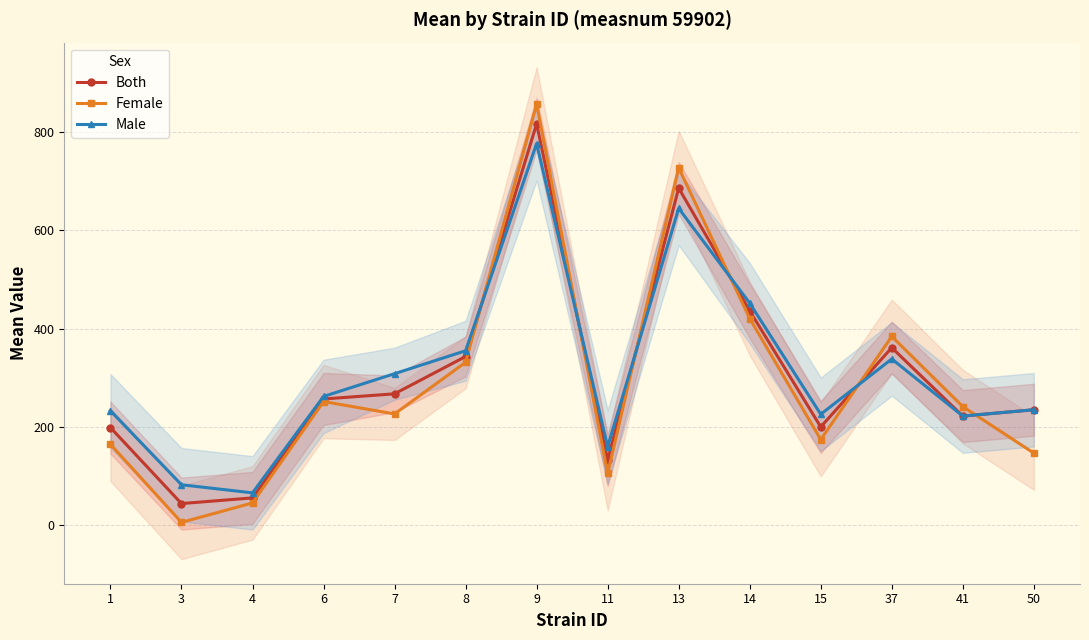

What are all the series names shown in the legend?

Both, Female, Male